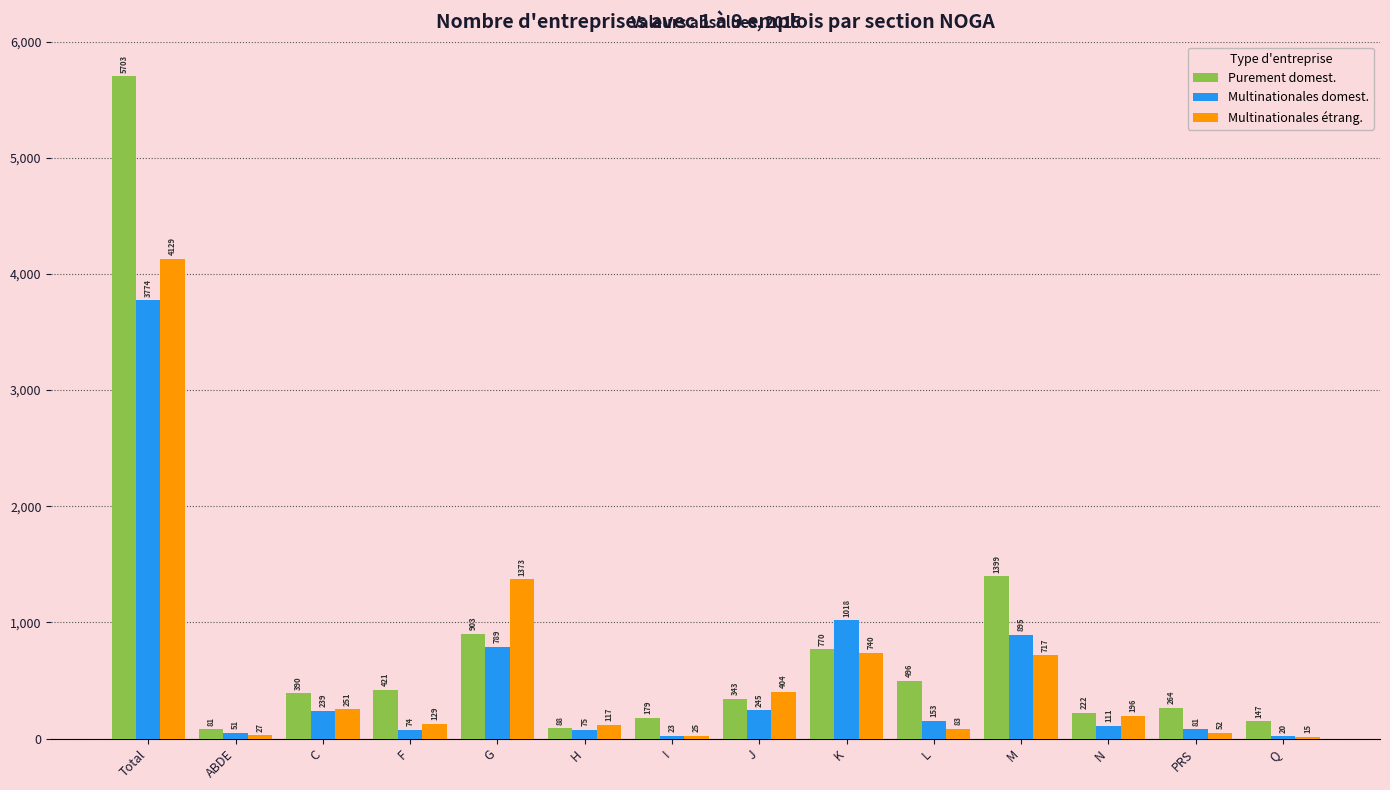

Reading right to left, transcribe all the data shown in this chart.

Purement domest.: Q=147	PRS=264	N=222	M=1399	L=496	K=770	J=343	I=179	H=88	G=903	F=421	C=390	ABDE=81	Total=5703
Multinationales domest.: Q=20	PRS=81	N=111	M=895	L=153	K=1018	J=245	I=23	H=75	G=789	F=74	C=239	ABDE=51	Total=3774
Multinationales étrang.: Q=15	PRS=52	N=196	M=717	L=83	K=740	J=404	I=25	H=117	G=1373	F=129	C=251	ABDE=27	Total=4129